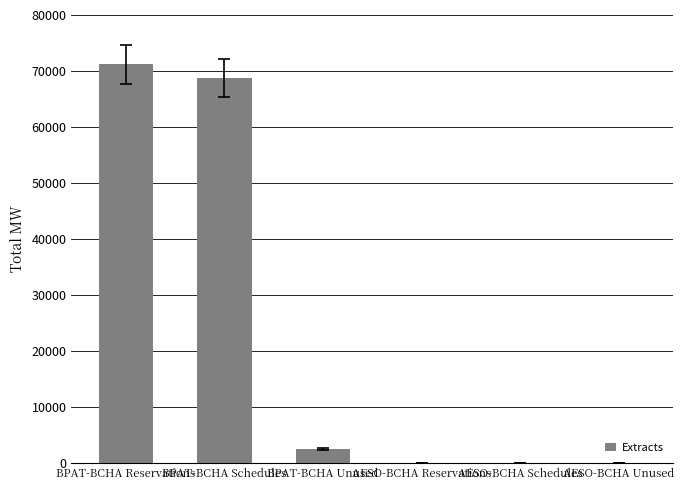

What is the sum of all values?

142488